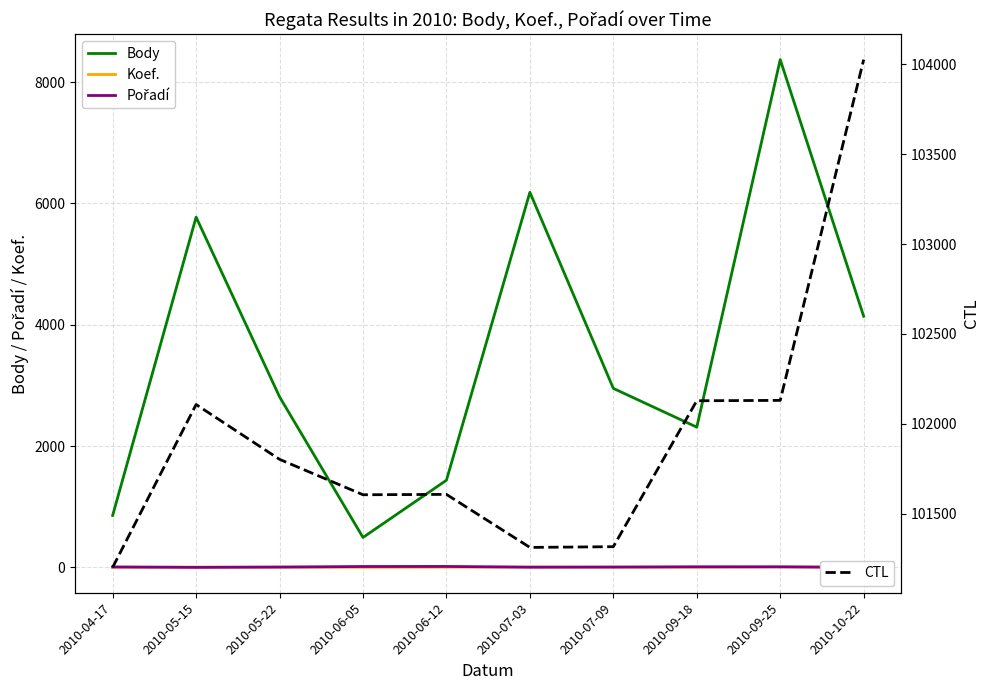

True or false: Body and CTL cross at least once.

False